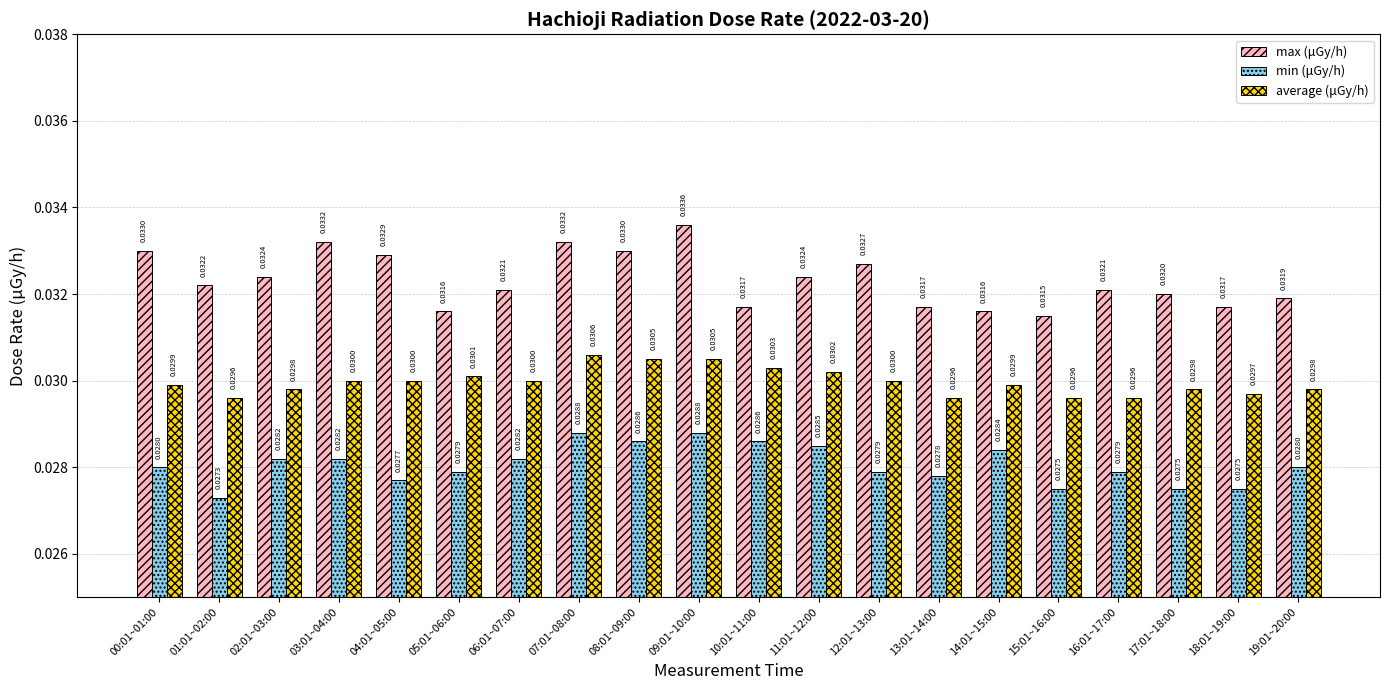

Does the chart contain stacked bars?

No